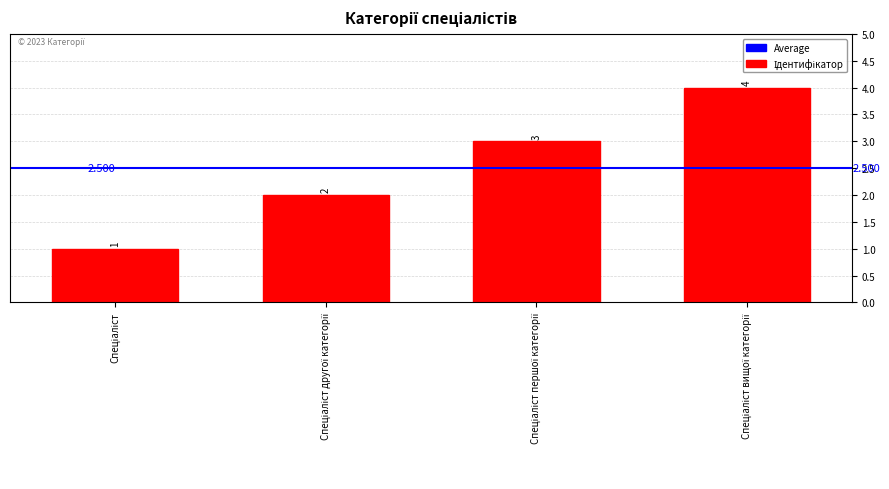

The value at Спеціаліст is 2. True or false?

False